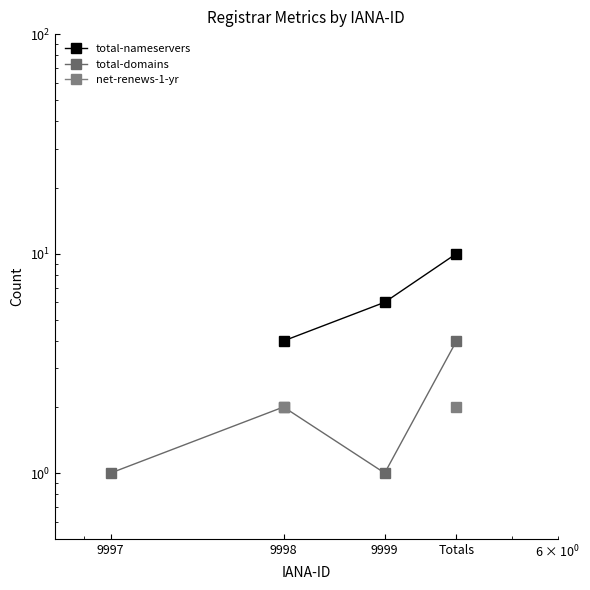

The value of total-domains at Totals is 2.3. True or false?

False